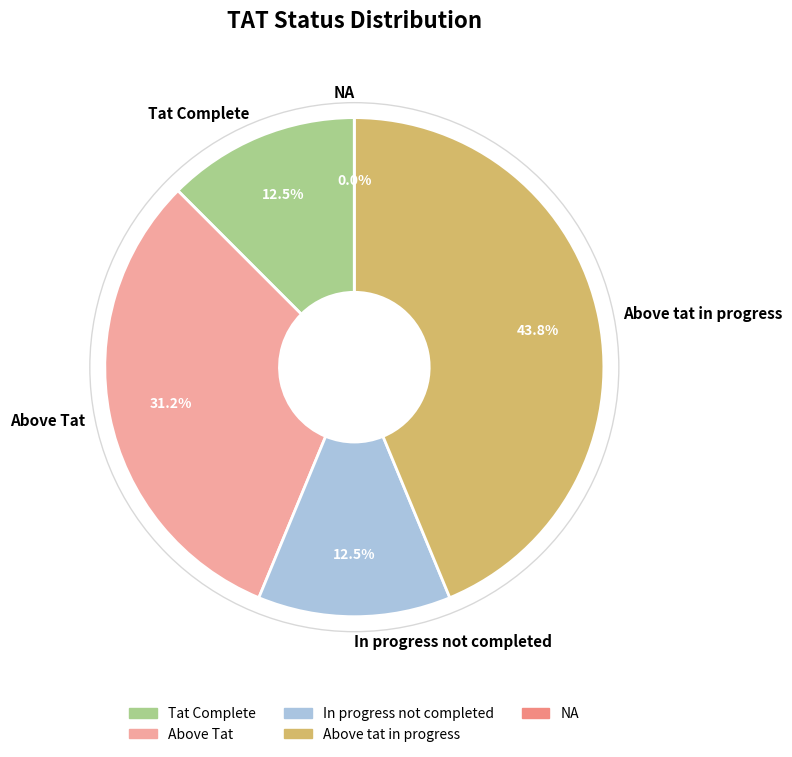

What is the ratio of the value at Tat Complete to the value at In progress not completed?

1.0